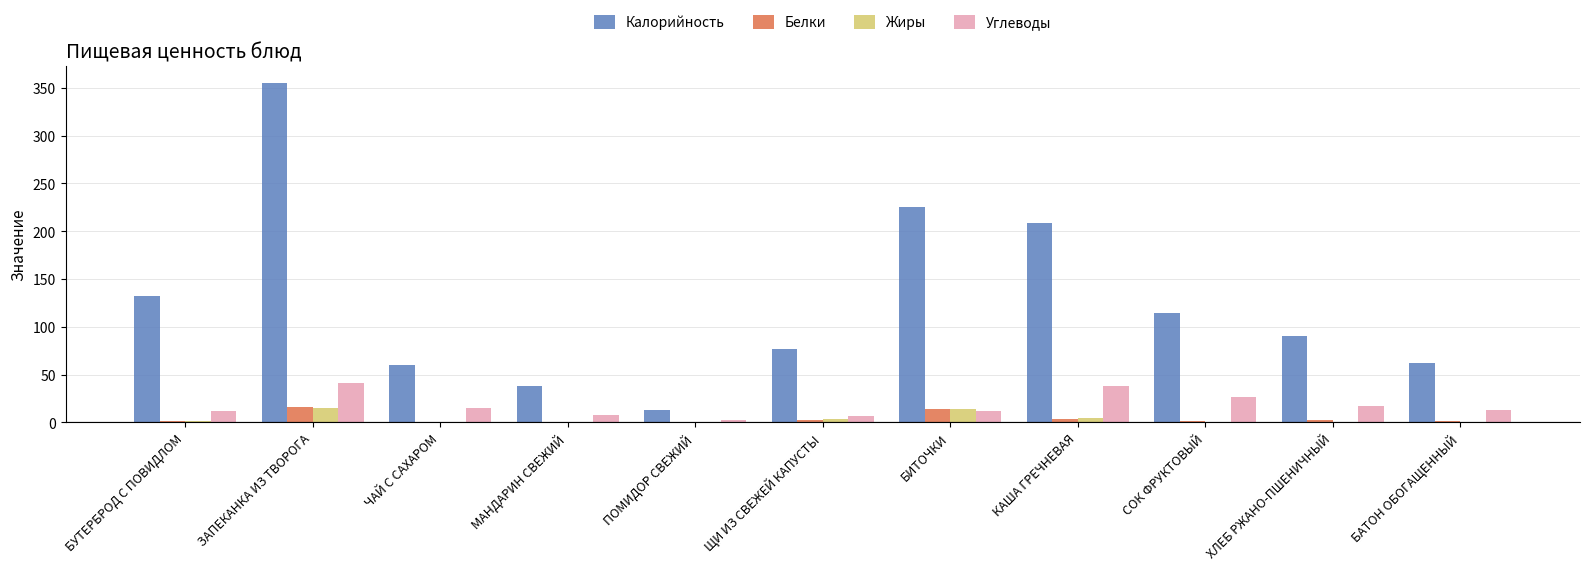

At which category is the sum across all series the highest?

ЗАПЕКАНКА ИЗ ТВОРОГА